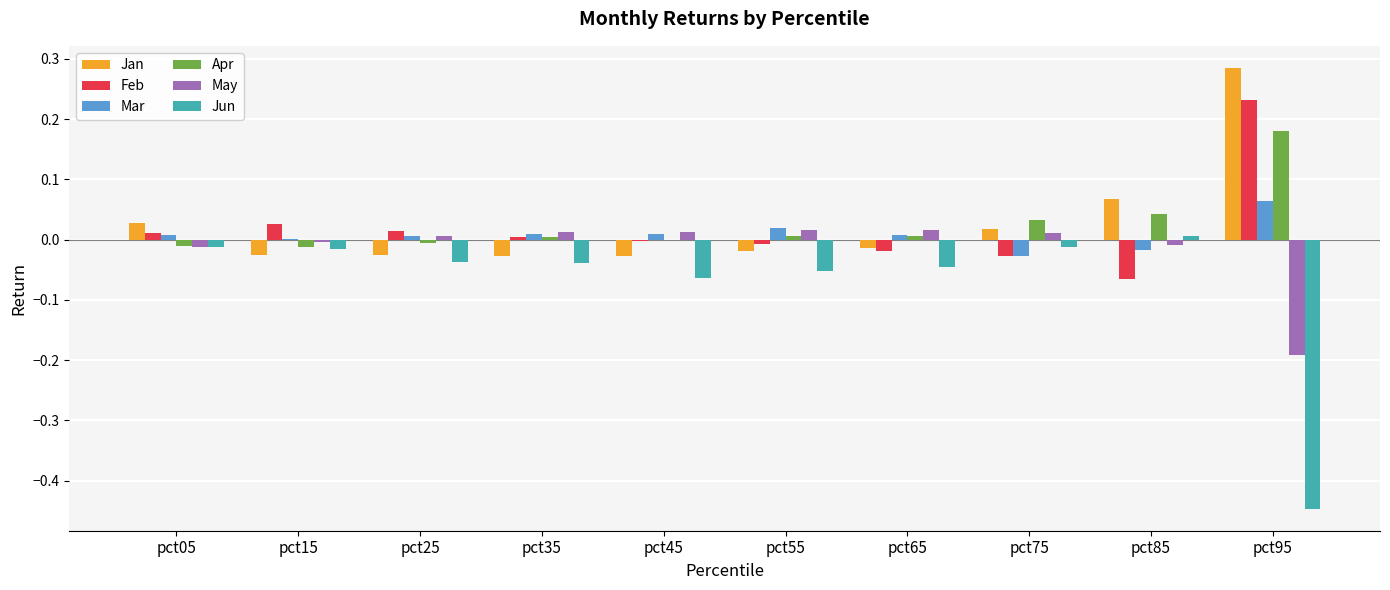

The value of Apr at pct55 is 0.0. True or false?

True